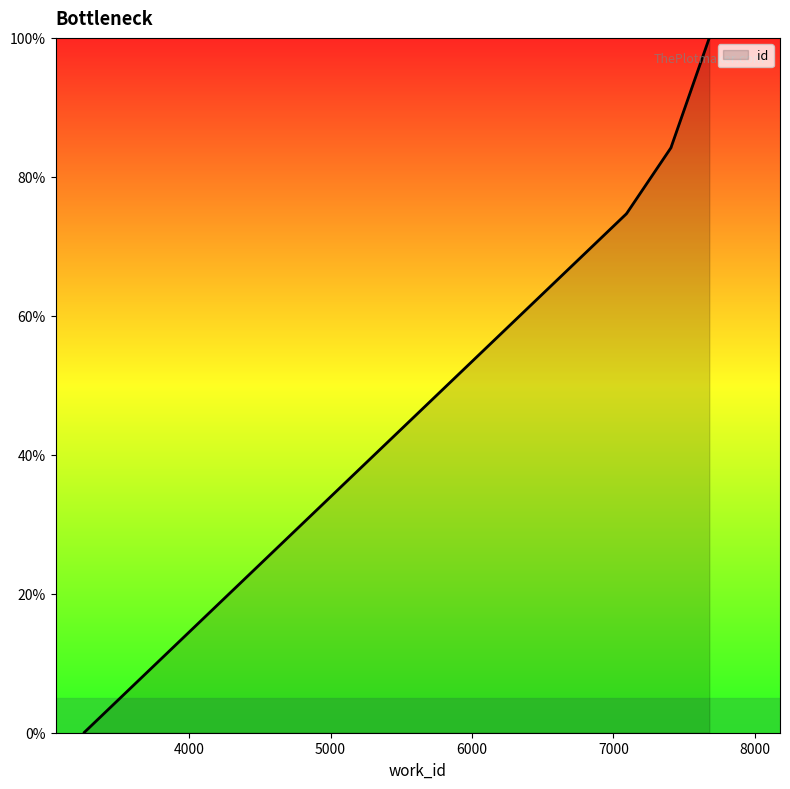

What is the value of the 4th point from the left?

74.7